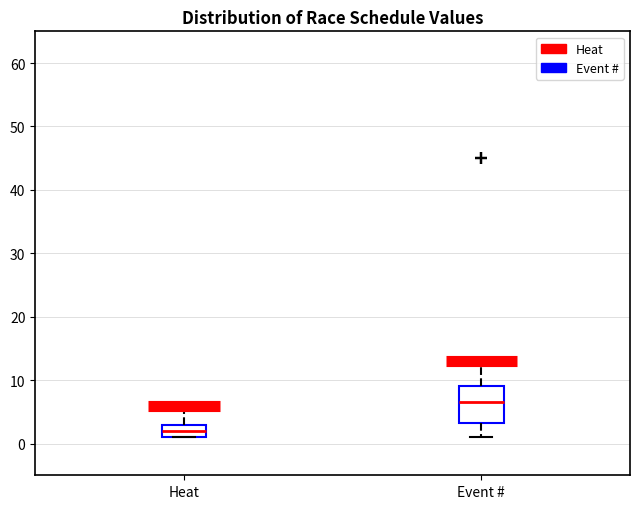

Where does the median line of the box for Event # sit on the y-axis? The values are not printed on the chart, so give them approximately, as read against the axis.

7